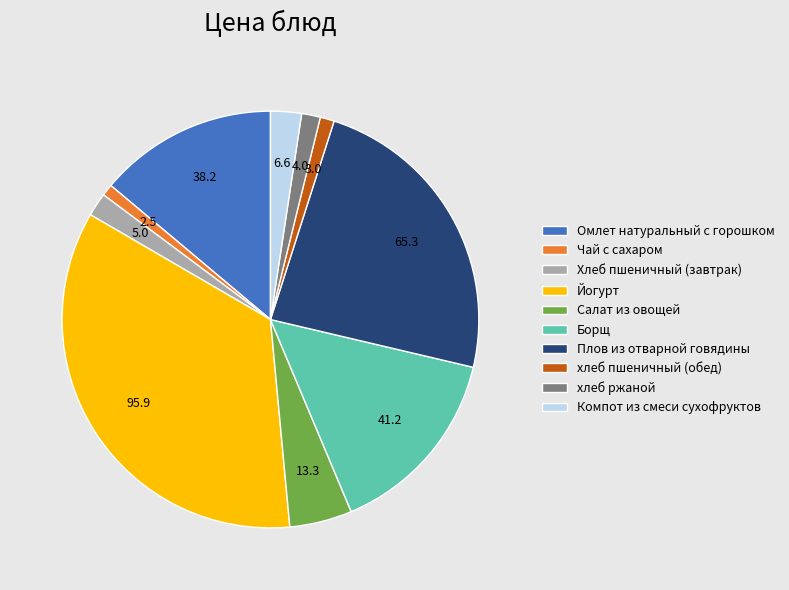

Does any single category account for the majority?

No